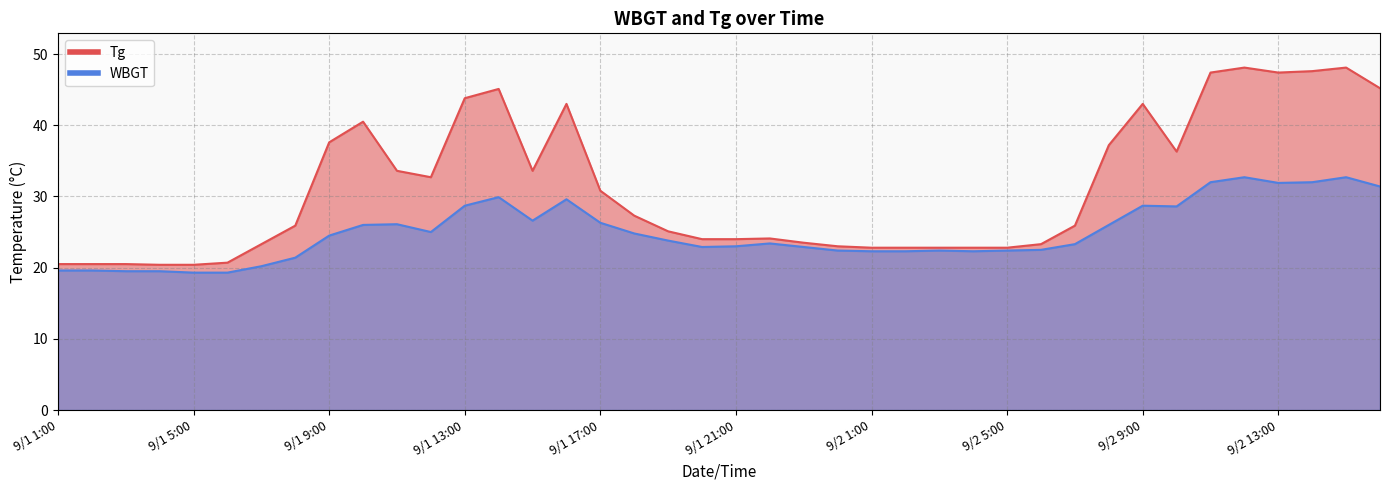

What is the sum of all WBGT values?

997.8